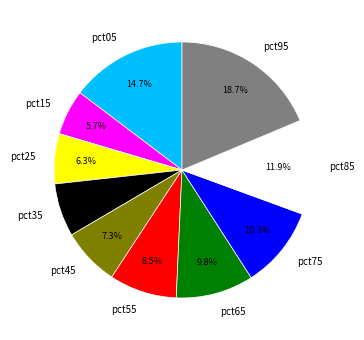

To the nearest percent, what portion does pct65 represent?

10%